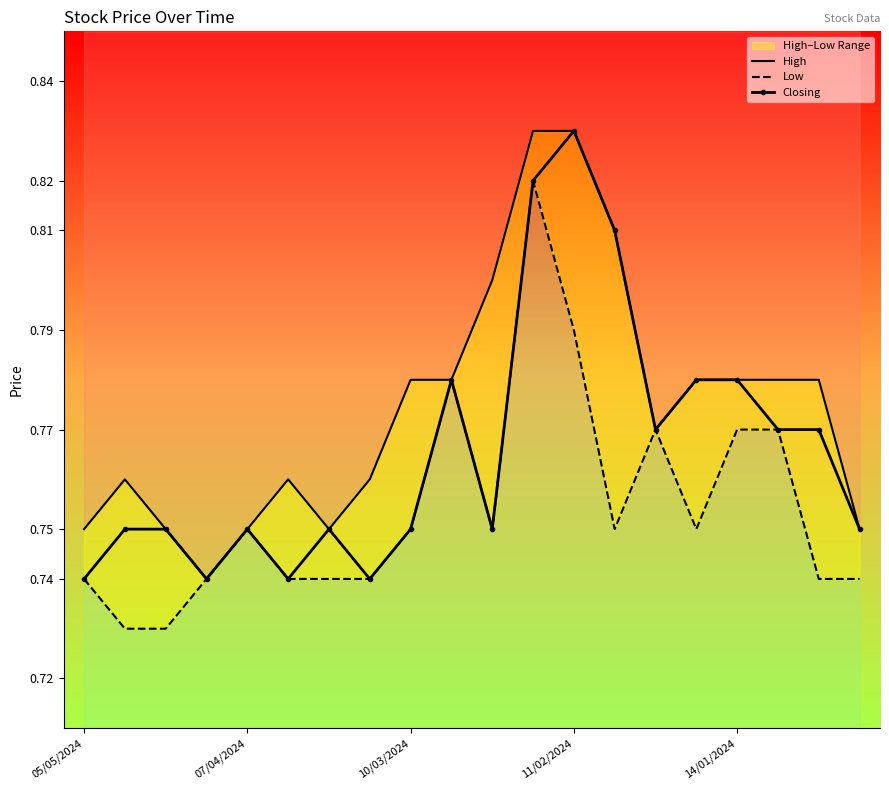

What is the average value of the High series?

0.8